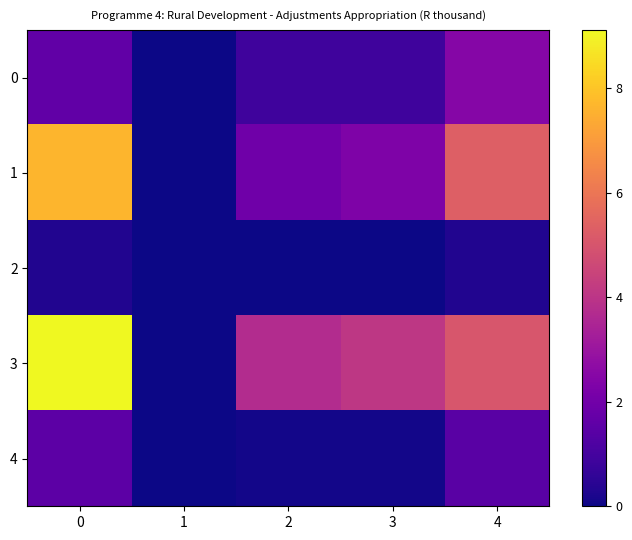

At which category does the chart reach its minimum across all series?

1